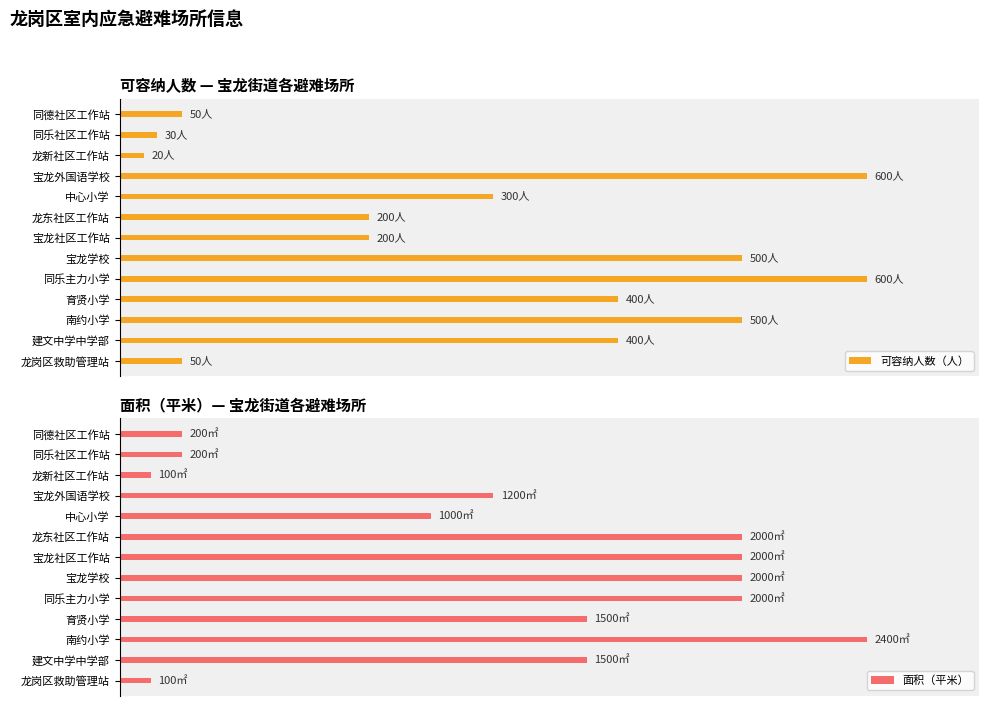

Rank the series by their average value, from lowest to highest.

可容纳人数（人）, 面积（平米）